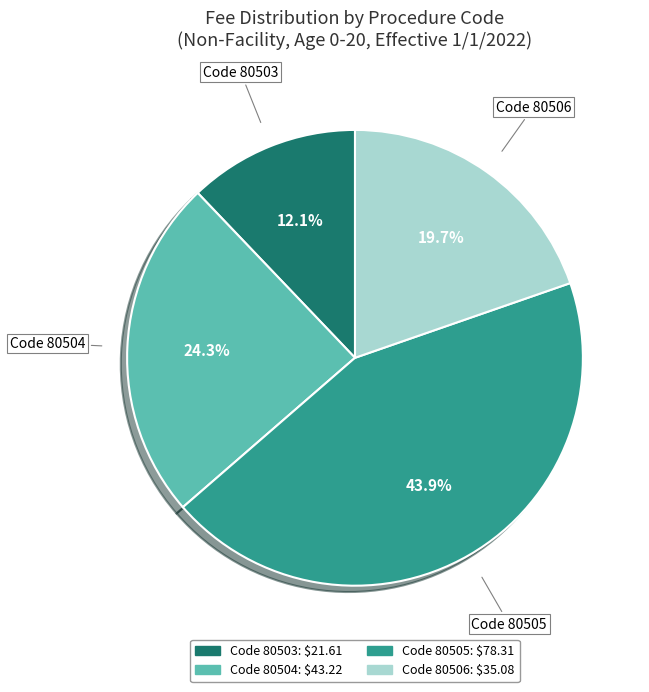

Does any single category account for the majority?

No